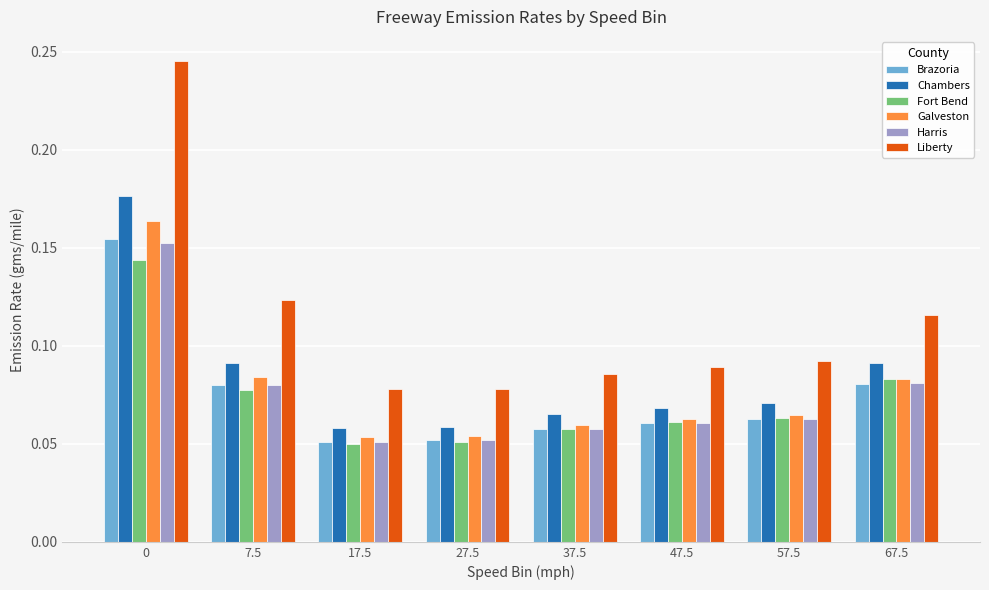

What is the label of the 6th bar from the left?

47.5